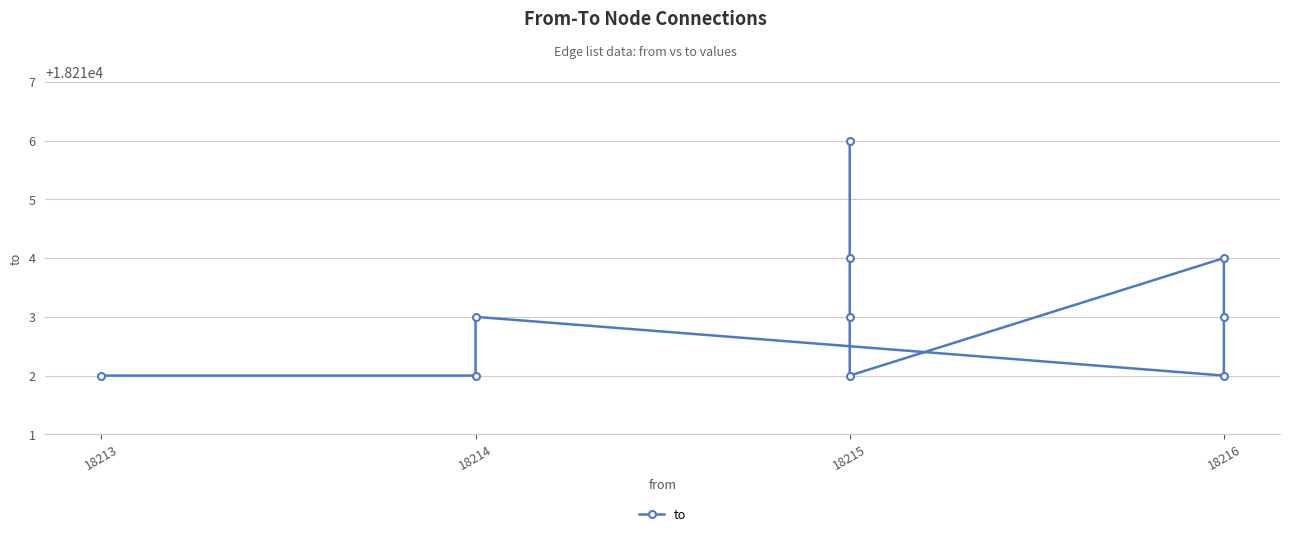

Approximately how many times larger is the value at 18215 compared to 18216?

1.0